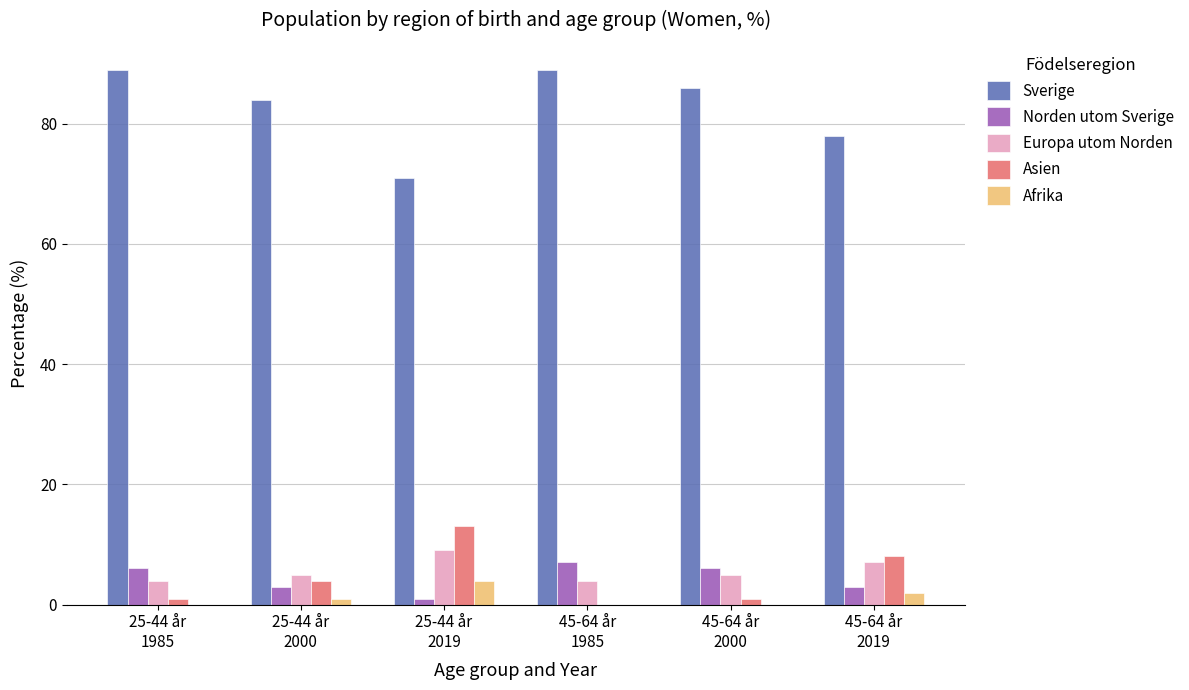

What is the sum of all Norden utom Sverige values?

26